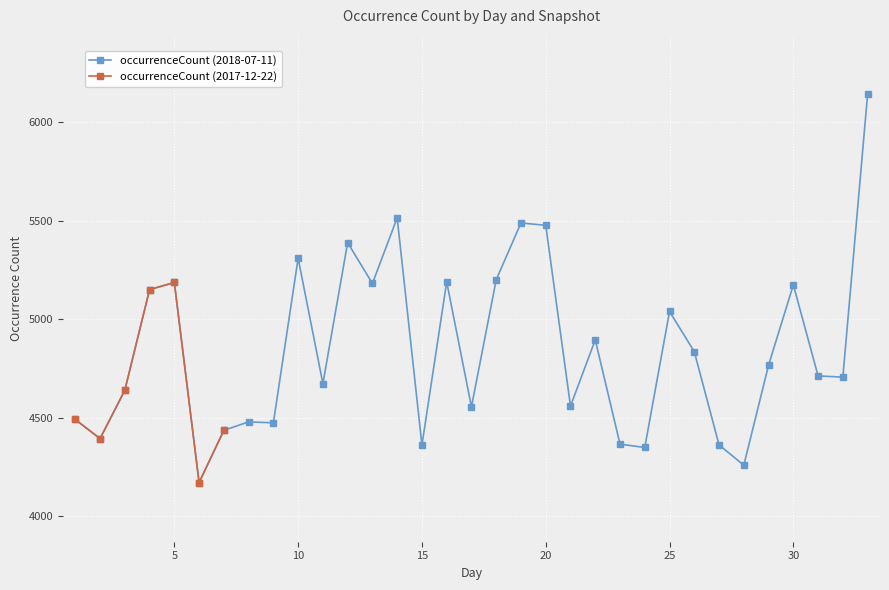

Reading right to left, transcribe all the data shown in this chart.

6143	4707	4713	5175	4768	4260	4363	4836	5040	4350	4367	4896	4560	5477	5489	5201	4556	5190	4362	5515	5182	5389	4674	5310	4475	4480	4437	4172	5187	5151	4640	4395	4492